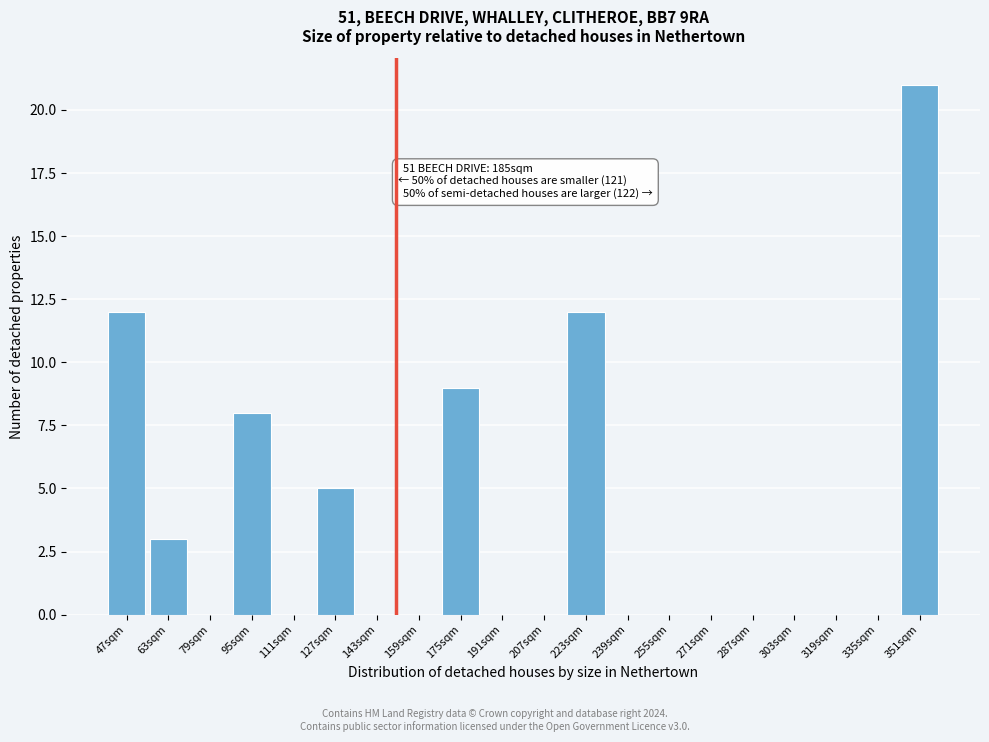

Reading left to right, list all the values displayed in this chart.

47sqm=12	63sqm=3	79sqm=0	95sqm=8	111sqm=0	127sqm=5	143sqm=0	159sqm=0	175sqm=9	191sqm=0	207sqm=0	223sqm=12	239sqm=0	255sqm=0	271sqm=0	287sqm=0	303sqm=0	319sqm=0	335sqm=0	351sqm=21